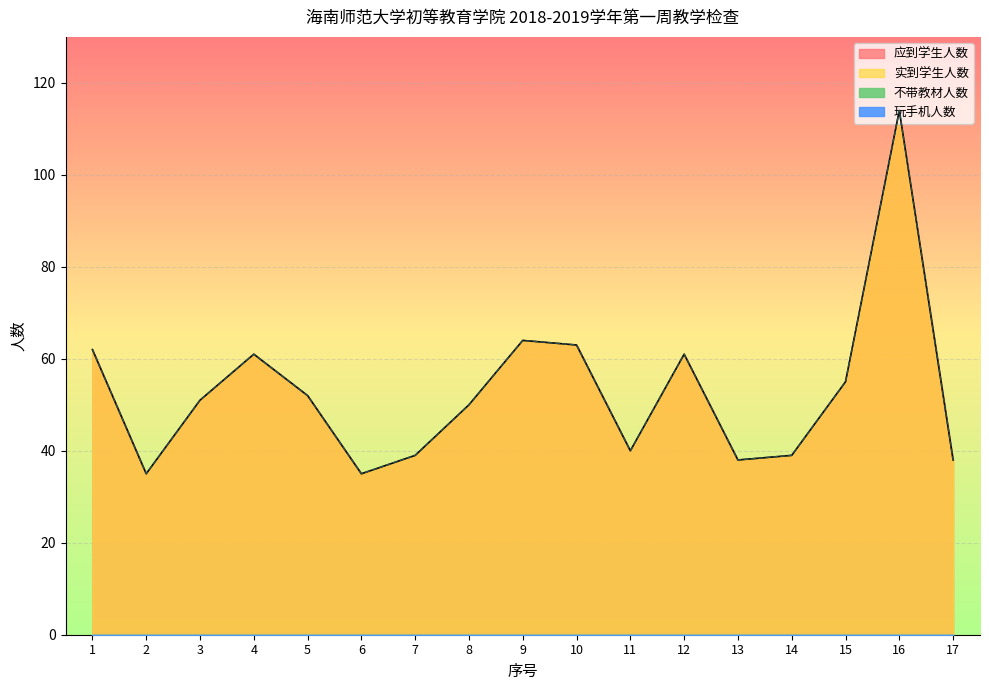

The value of 实到学生人数 at 1 is 30. True or false?

False